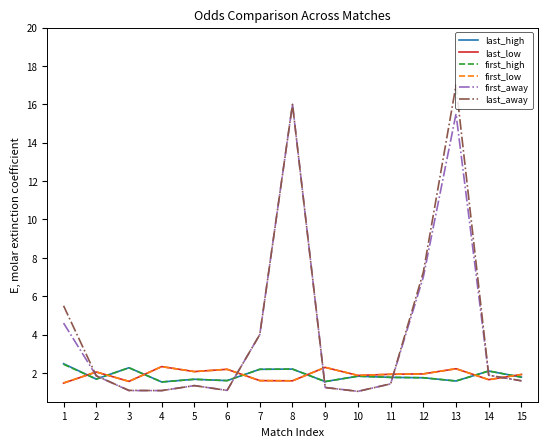

What is the difference between the highest and lowest values at 8?

14.4